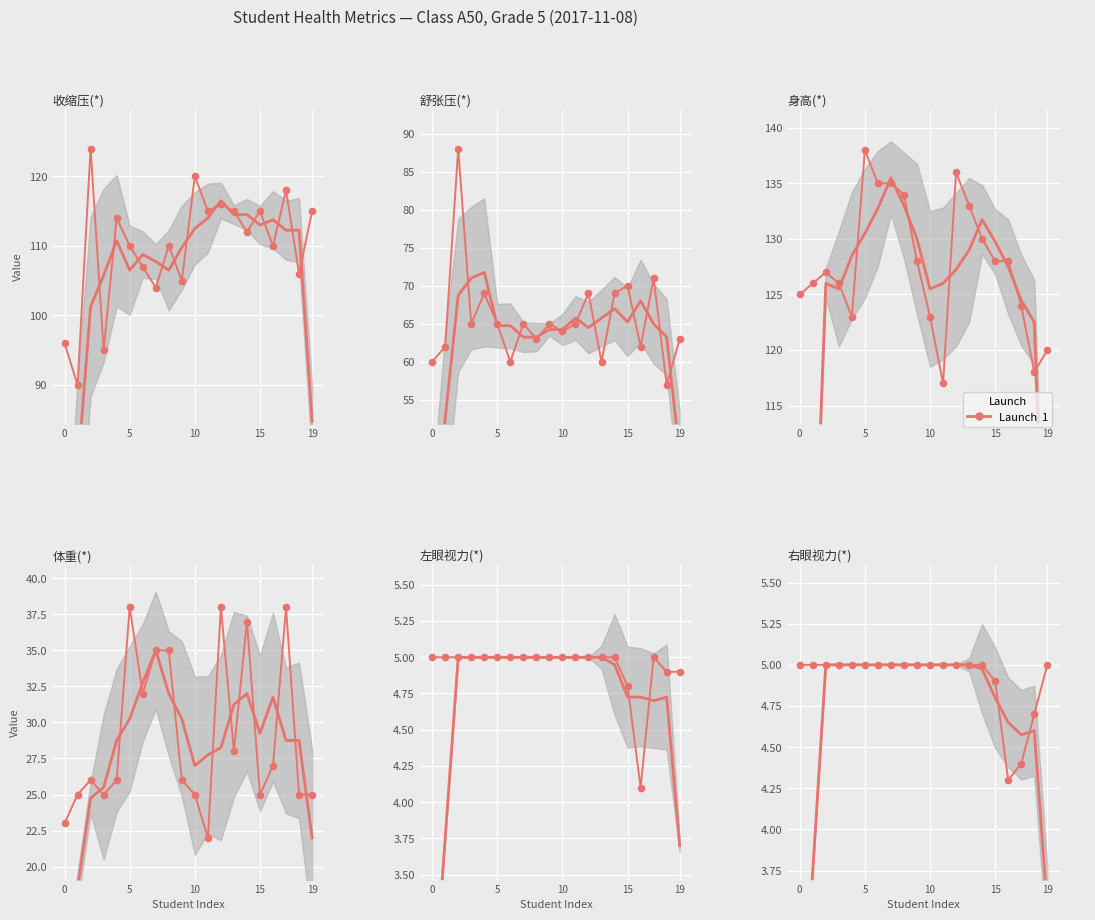

How many 右眼视力(*) values are between 5 and 6?

16